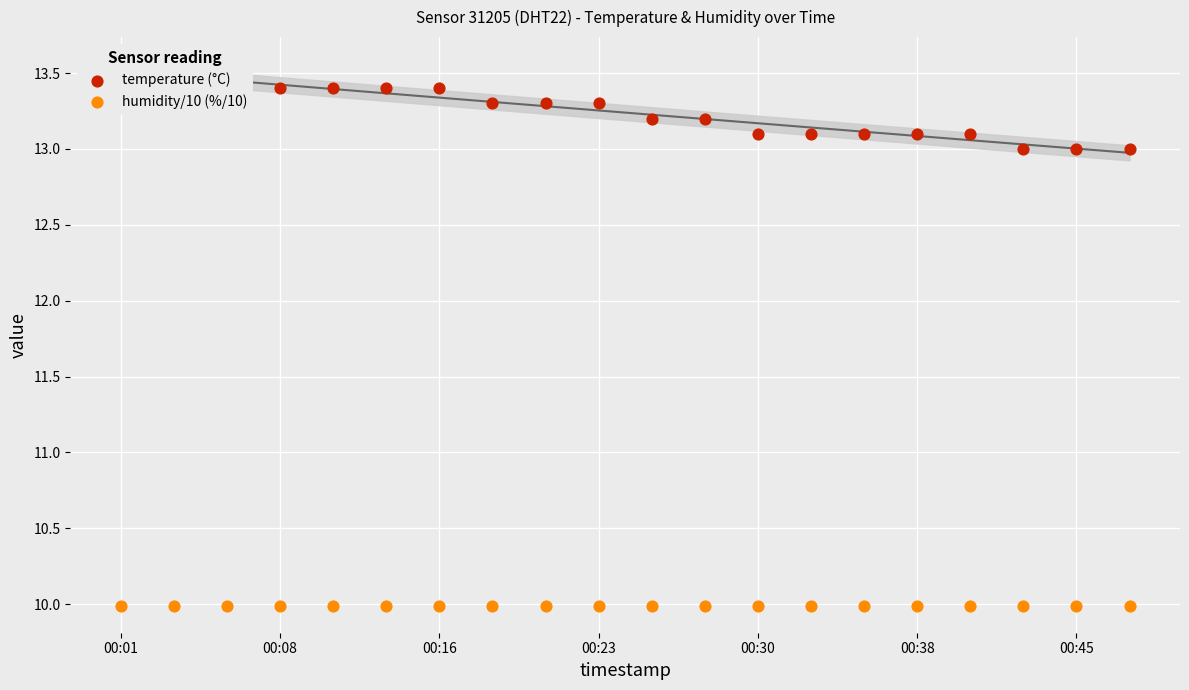

Which series has the largest total across all categories?

temperature (°C)